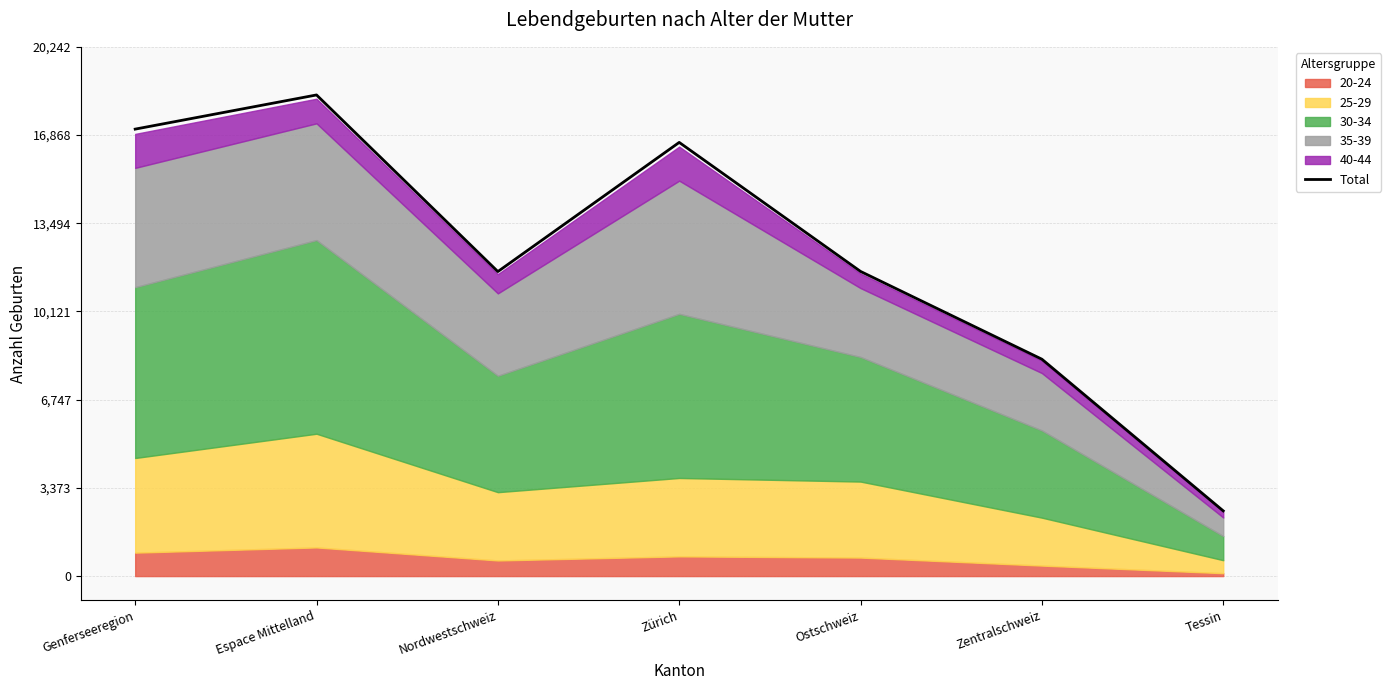

At which label is the value closest to 10448?

Nordwestschweiz